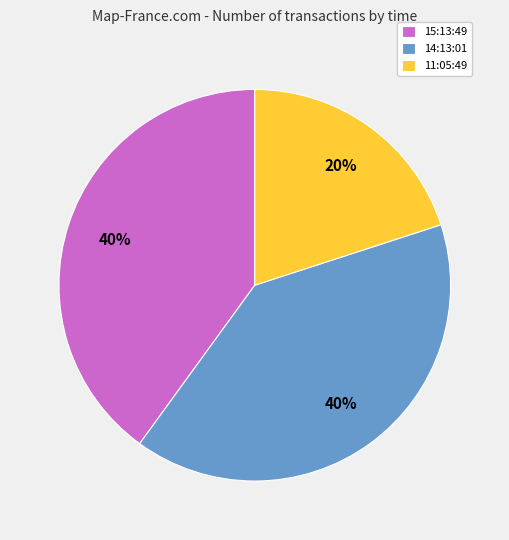

The 14:13:01 slice represents 40% of the pie. True or false?

True